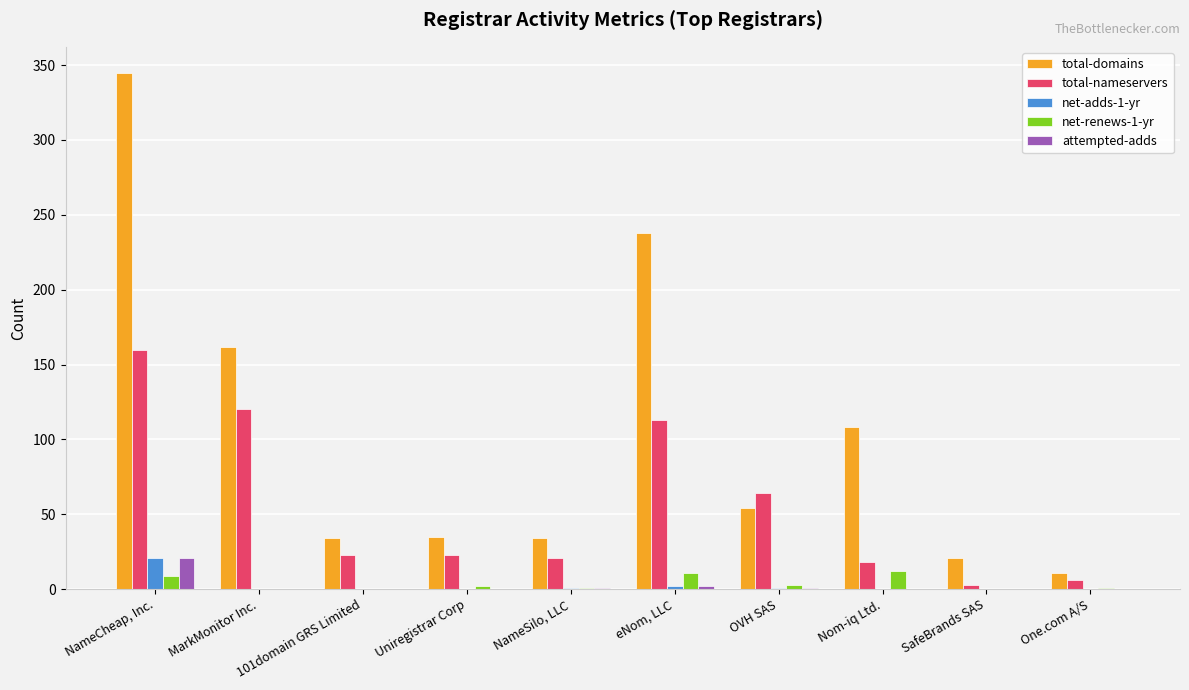

Is the value of net-adds-1-yr at 101domain GRS Limited greater than the value of total-domains at NameSilo, LLC?

No